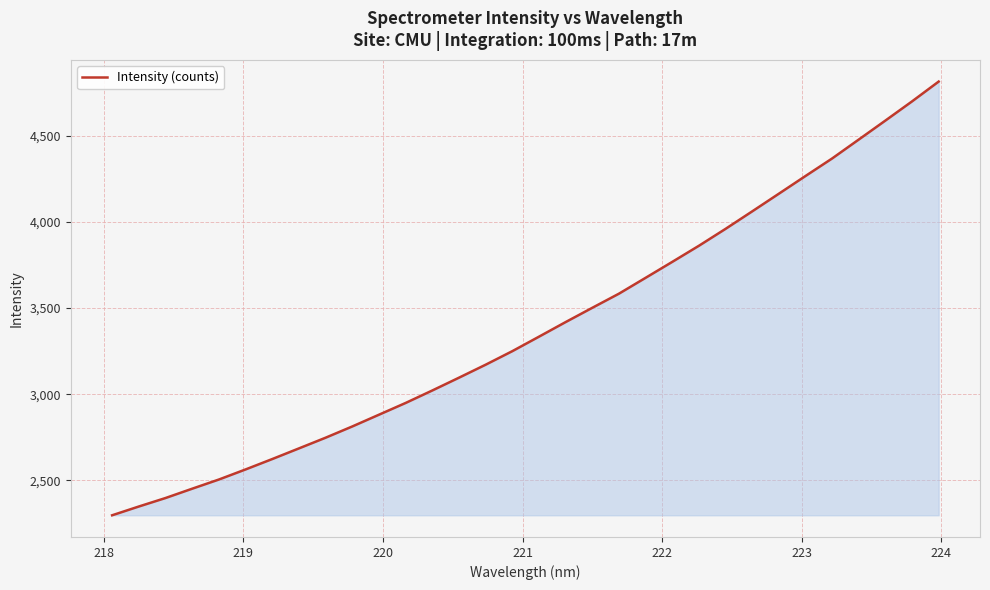

What is the difference between the maximum and minimum values?

2517.2